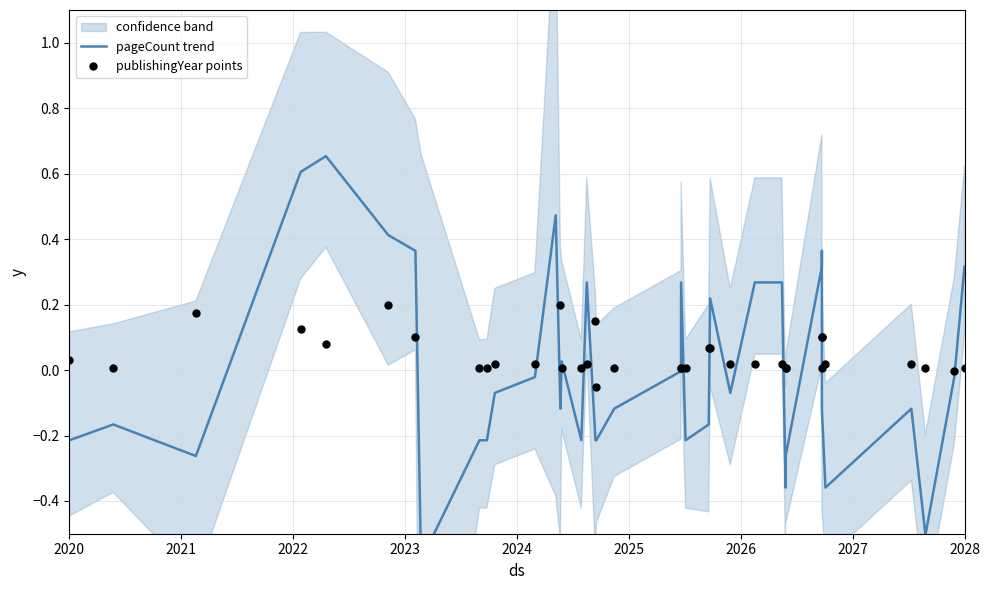

At how many categories does at least one series exceed 0?

35